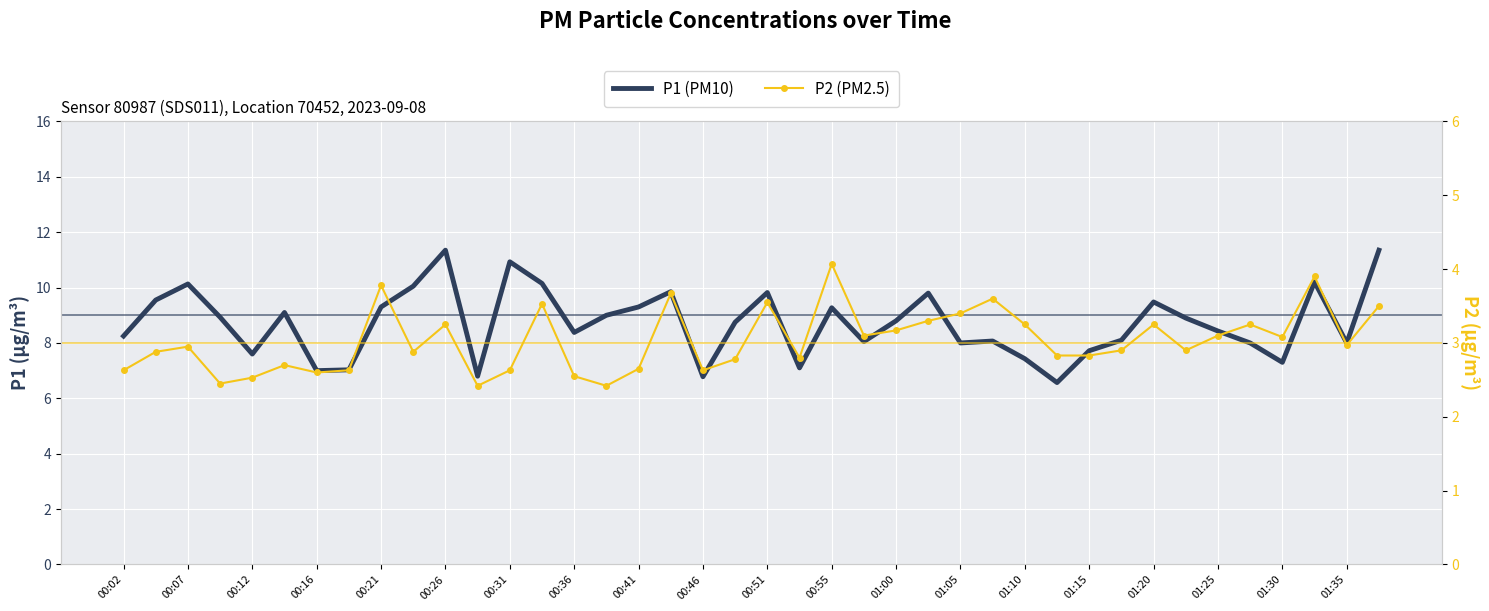

What is the average value of the P1 (PM10) series?

8.7